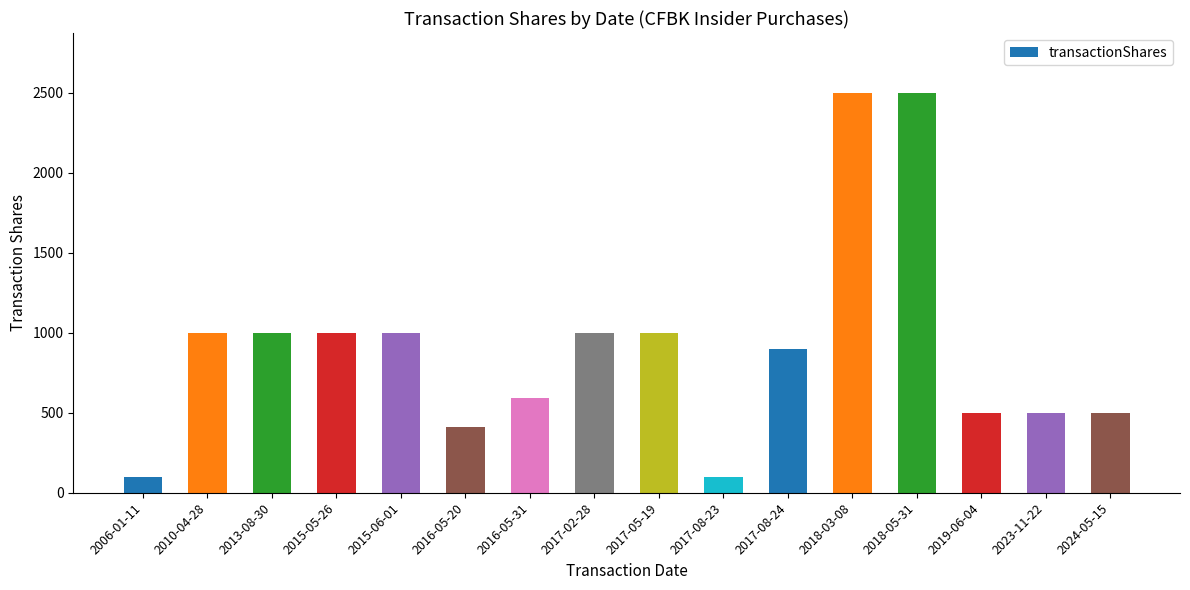

What is the change in value from 2017-02-28 to 2019-06-04?

-500